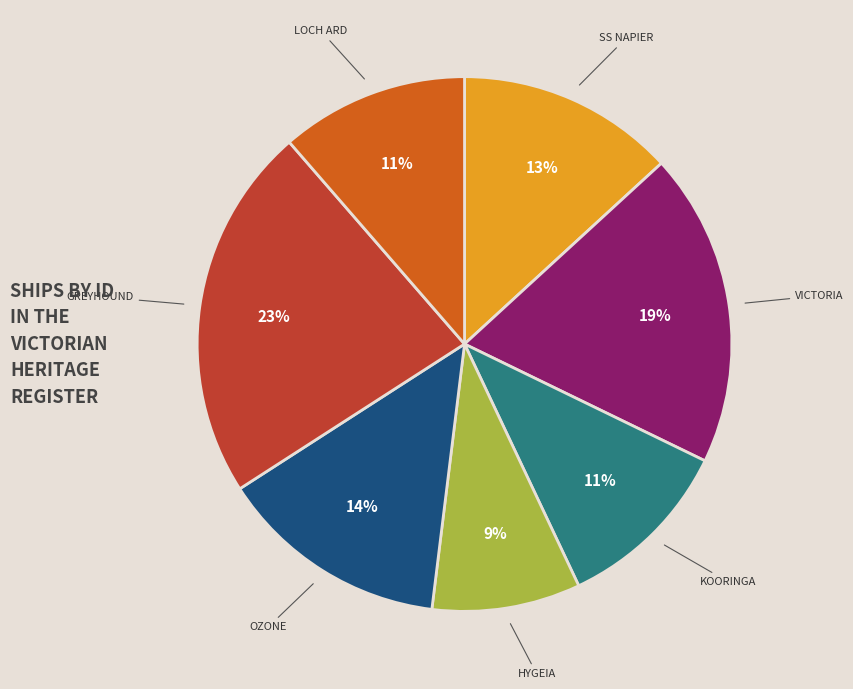

To the nearest percent, what percentage of the pie is KOORINGA?

11%